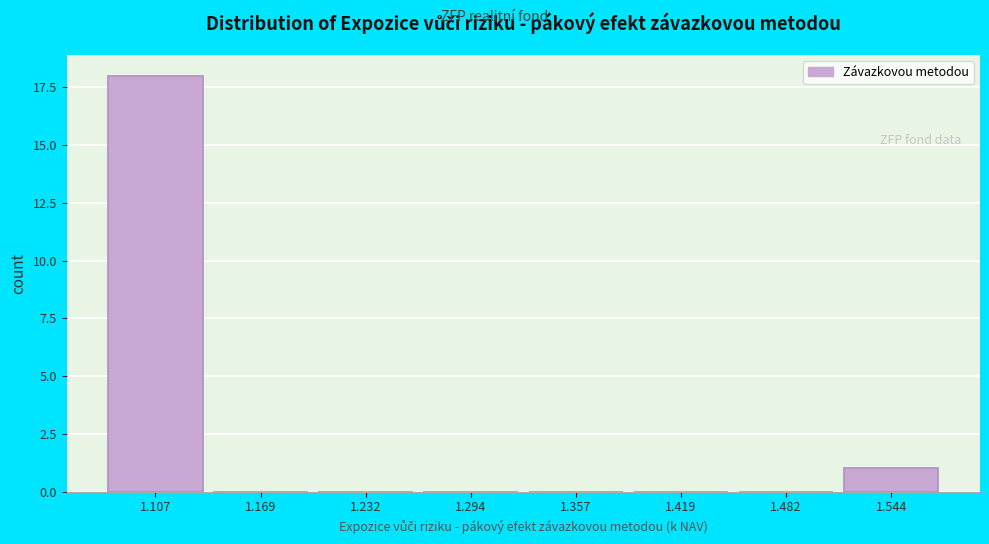

Reading left to right, list all the values displayed in this chart.

1.107=18	1.169=0	1.232=0	1.294=0	1.357=0	1.419=0	1.482=0	1.544=1